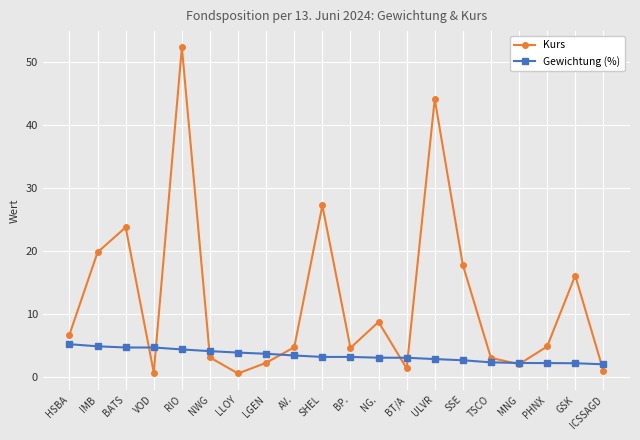

What are all the series names shown in the legend?

Kurs, Gewichtung (%)